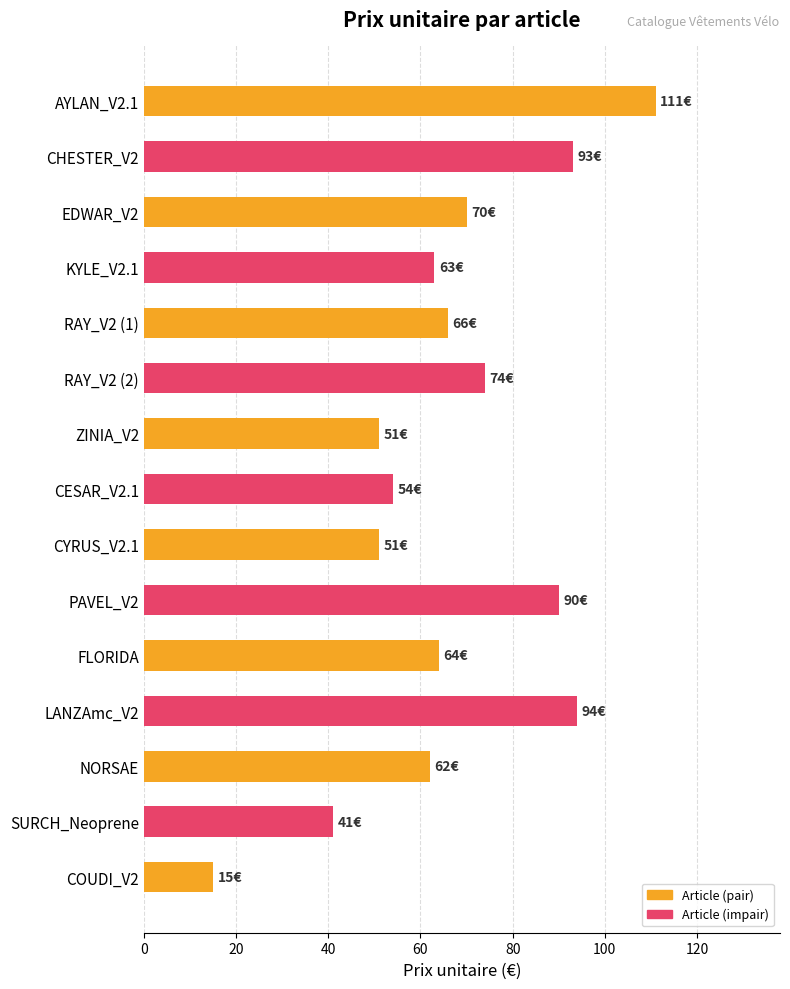

What is the difference between the maximum and minimum values?

96